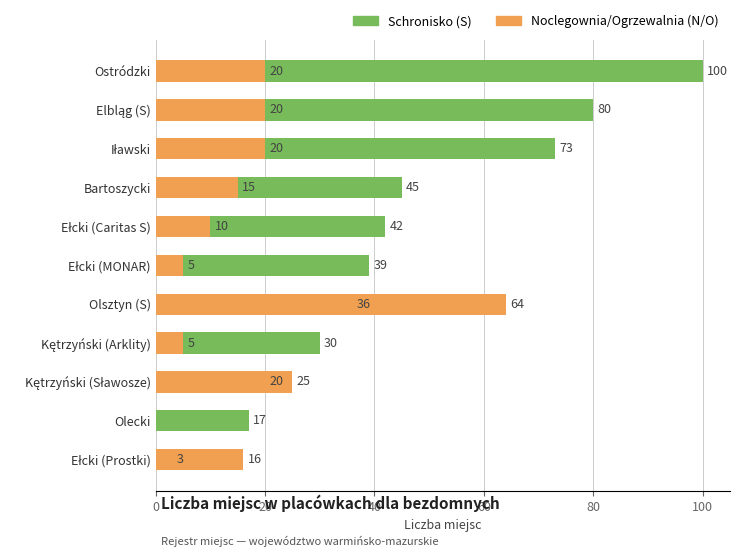

What is the lowest value of the Schronisko (S) series?

3